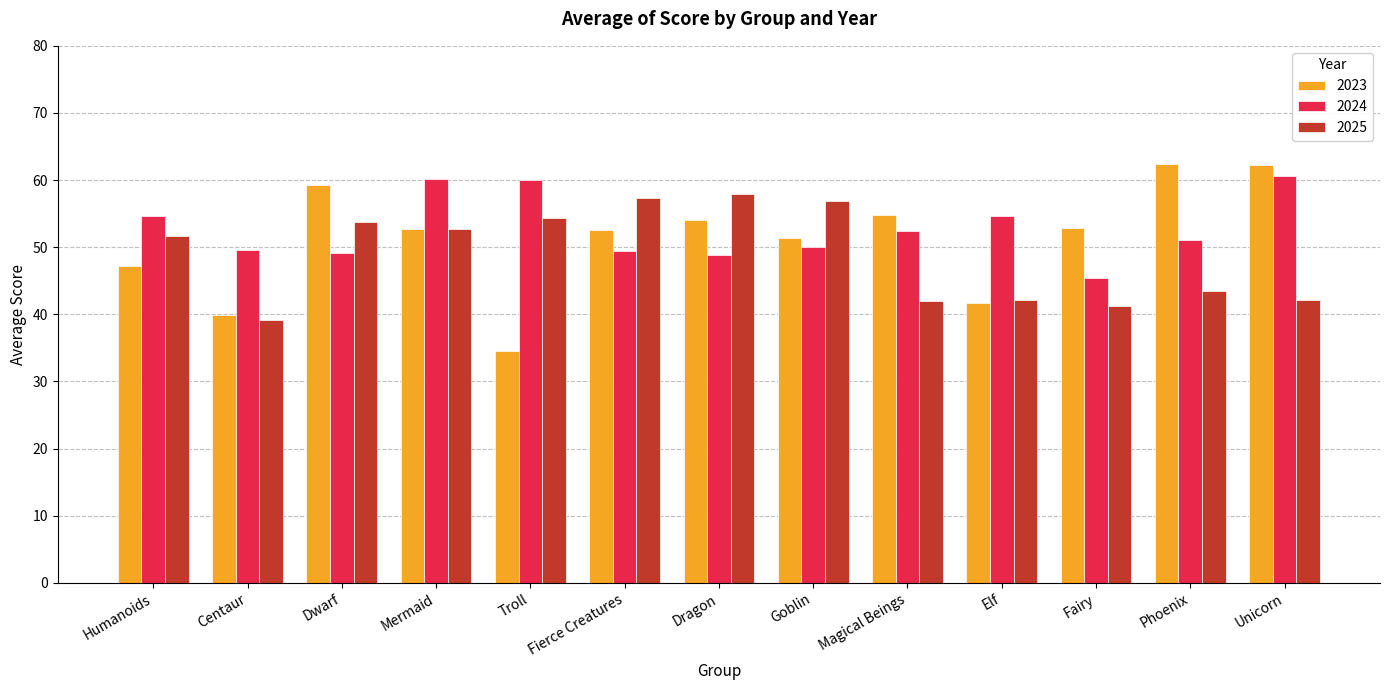

What is the label of the 1st bar from the right?

Unicorn